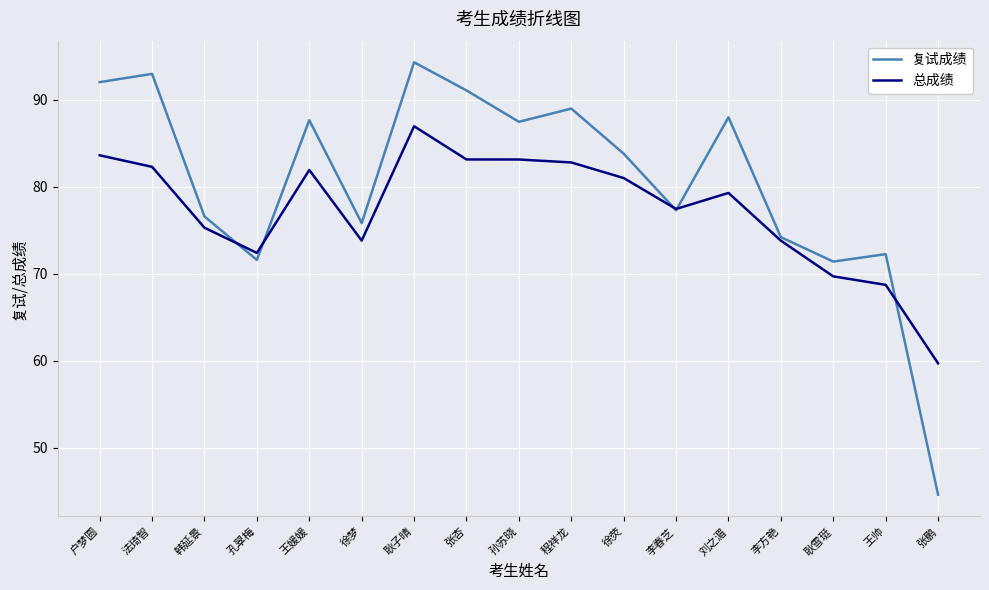

How many distinct data groups are displayed?

2